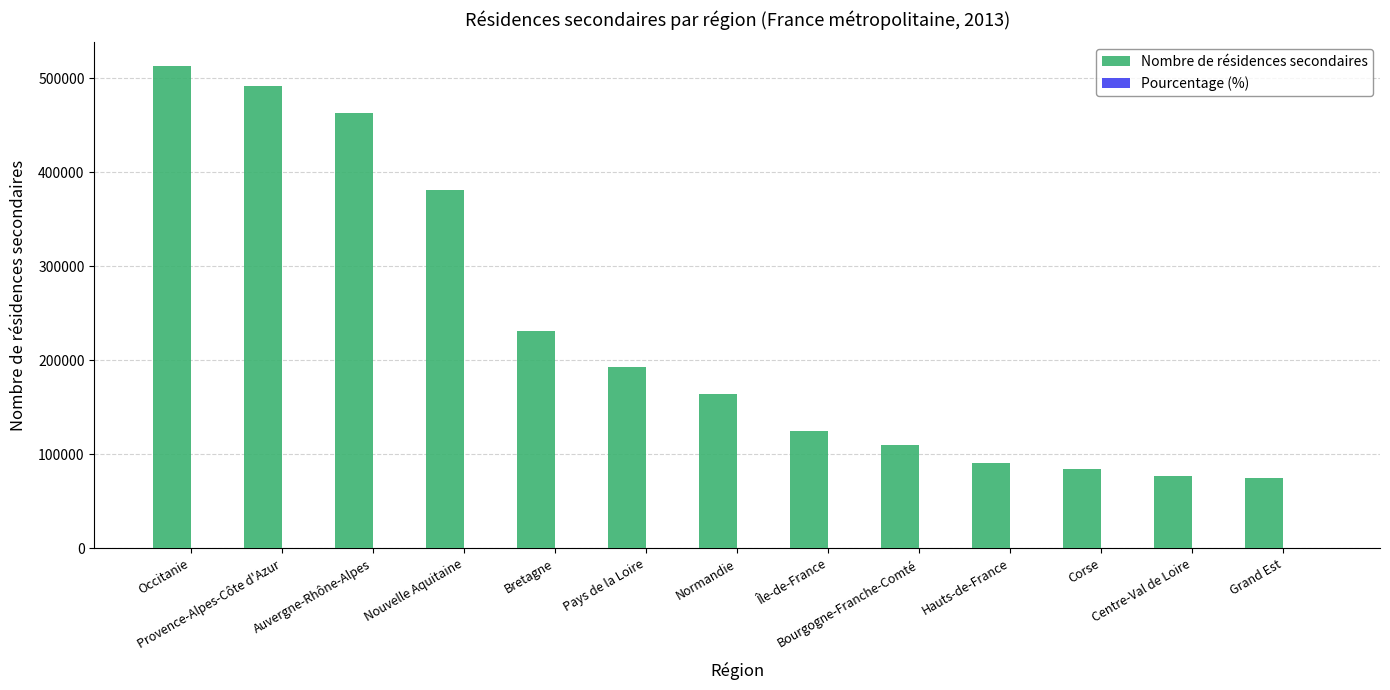

Which category has the highest value across all series?

Occitanie